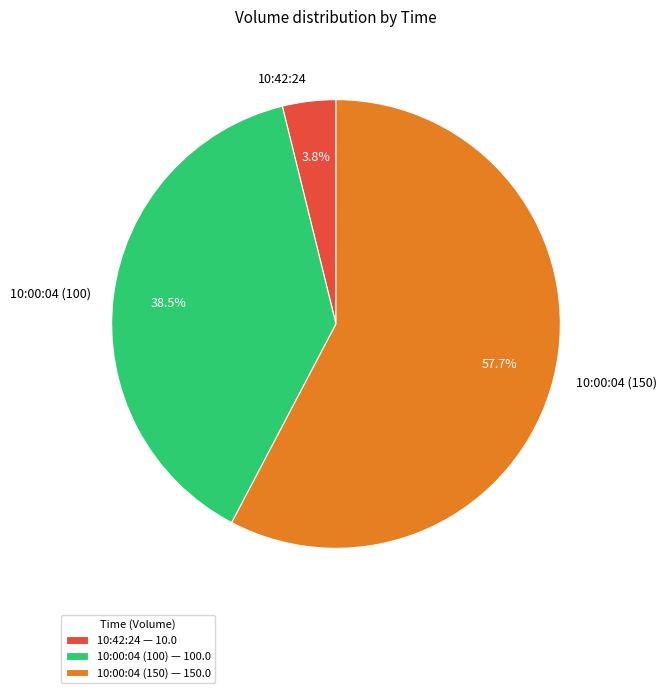

Which category accounts for the majority?

10:00:04 (150)